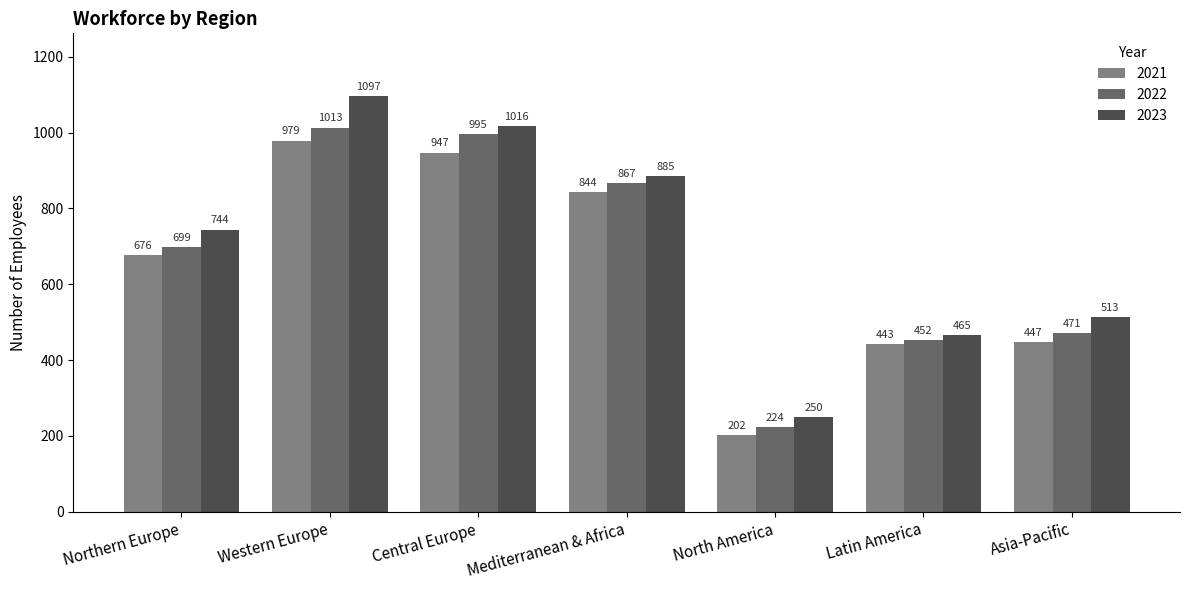

At which category is the sum across all series the highest?

Western Europe